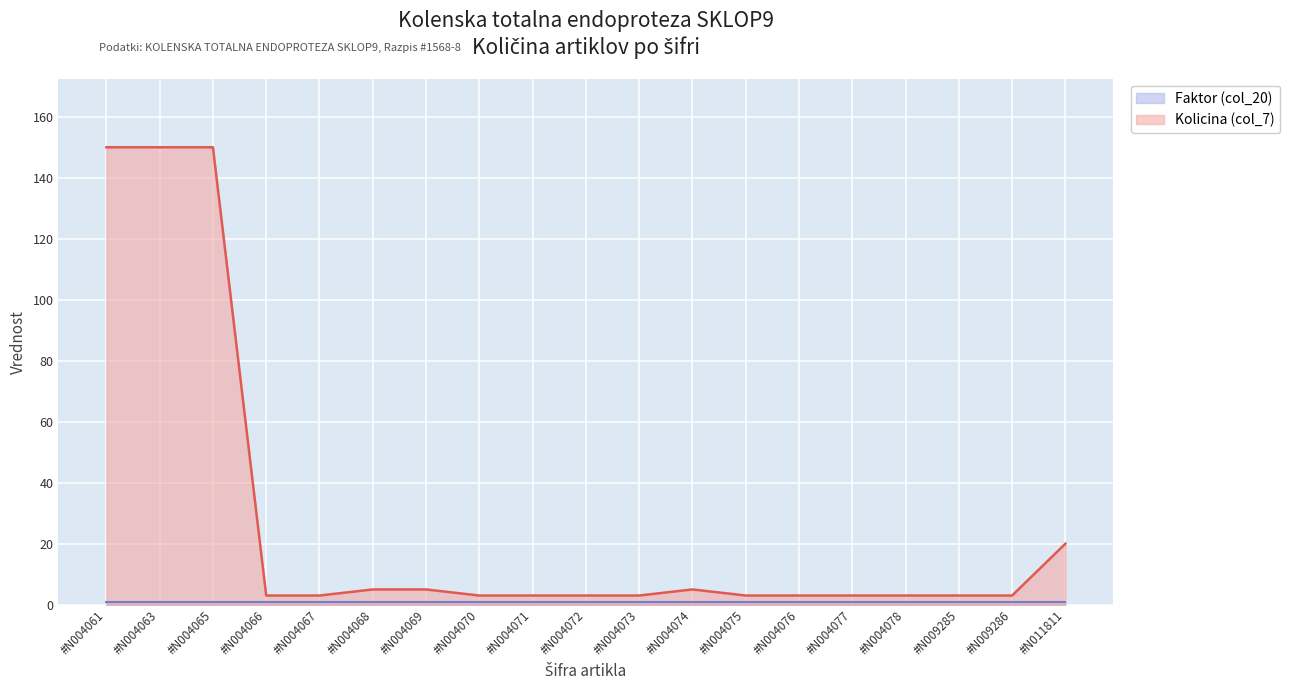

Reading left to right, what are all the values shown in this chart?

150	150	150	3	3	5	5	3	3	3	3	5	3	3	3	3	3	3	20